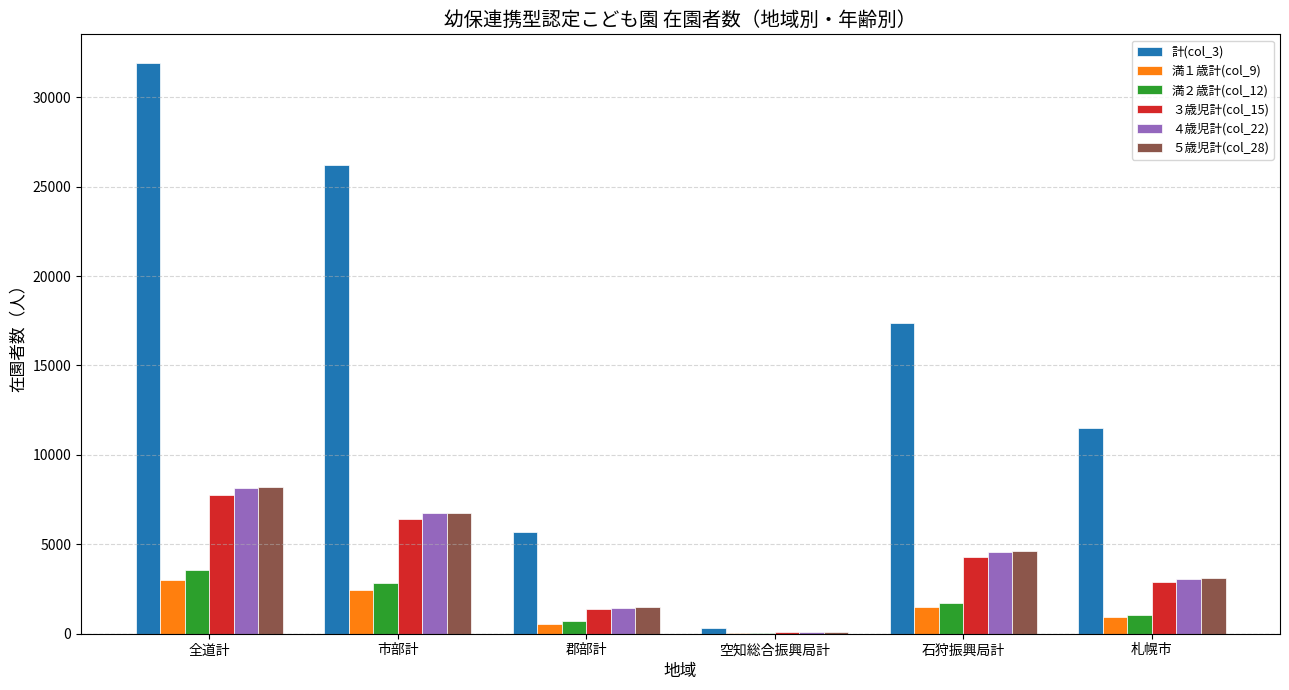

Read the 満１歳計(col_9) value at 石狩振興局計.

1480